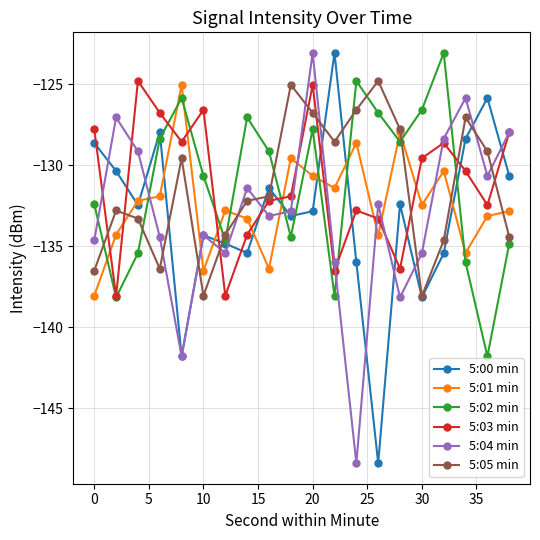

True or false: 5:02 min and 5:04 min intersect in this chart.

True